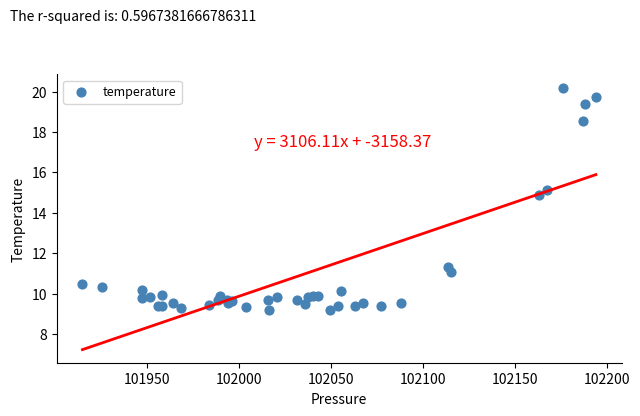

What Y value in the scatter plot is closest to 14?

14.9